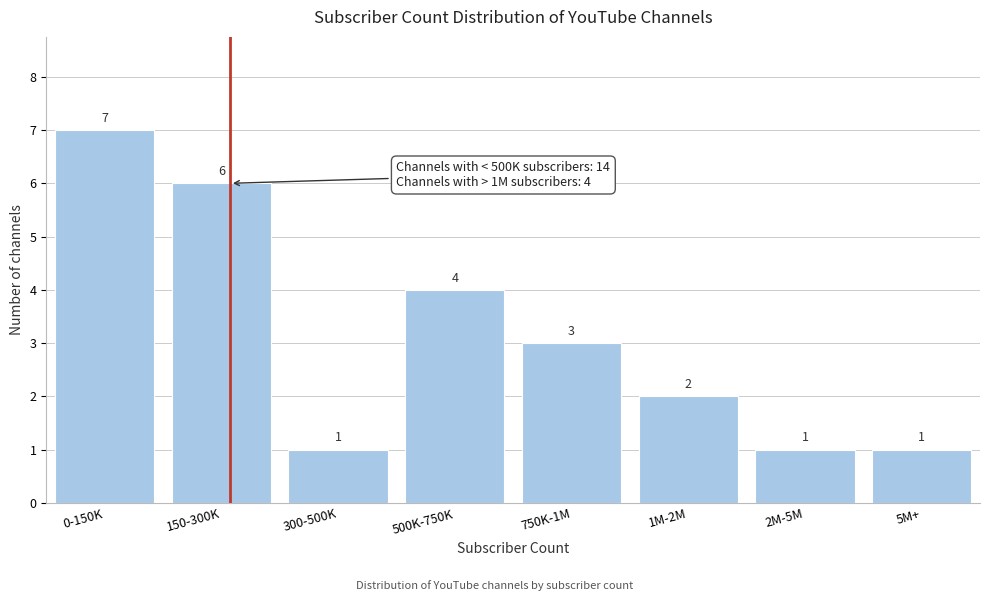

Reading left to right, transcribe all the data shown in this chart.

7	6	1	4	3	2	1	1